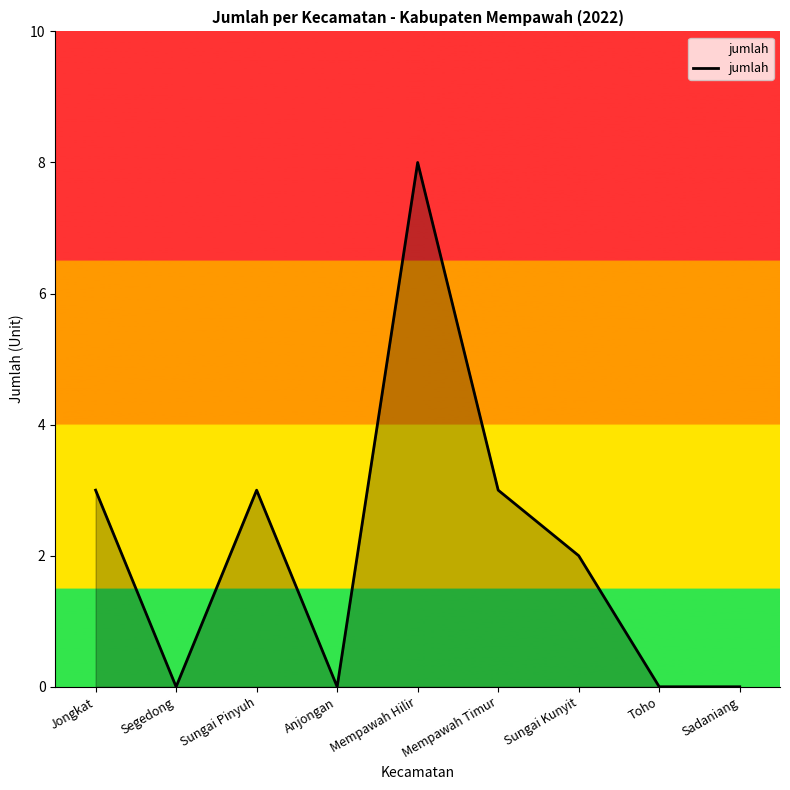

What is the difference between the second highest and minimum values?

3